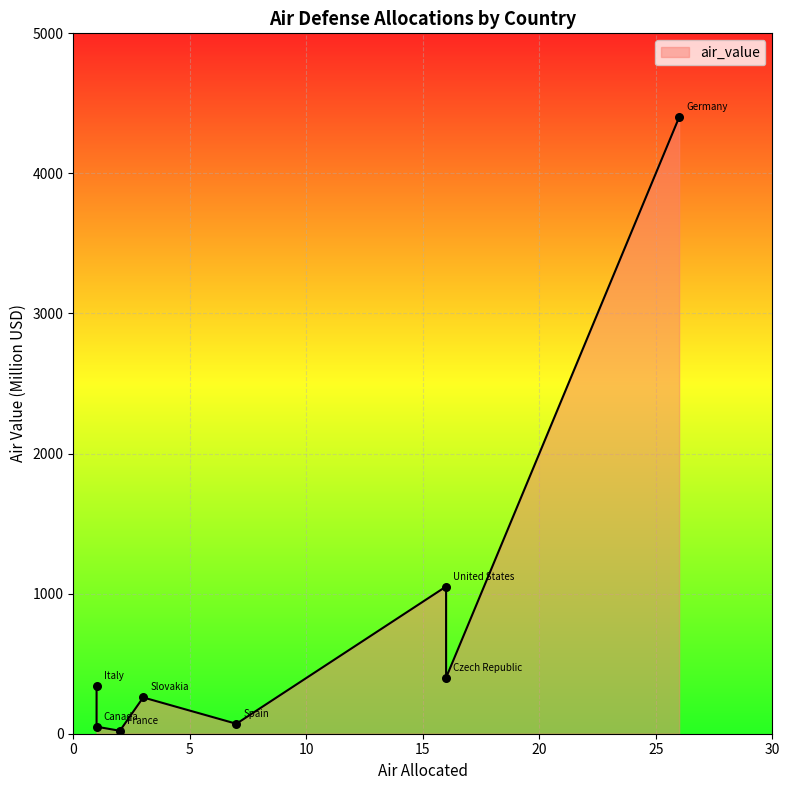

Which has a higher value, France or Spain?

Spain